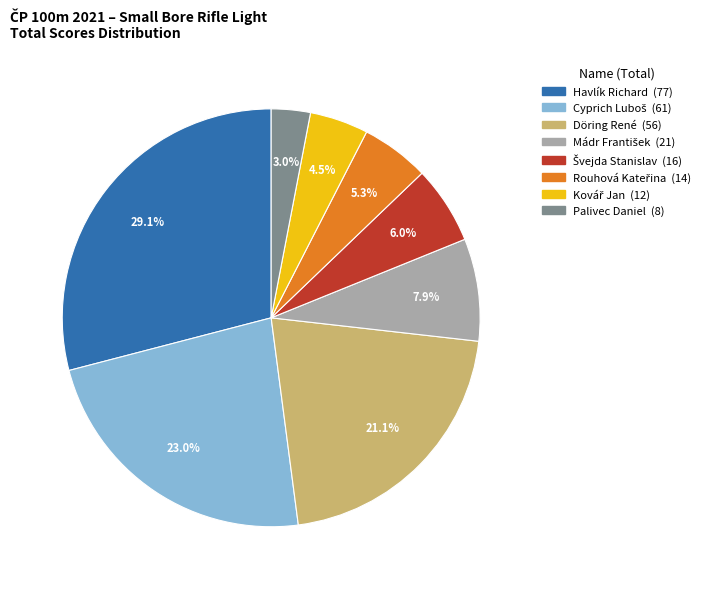

Is there a majority slice in this chart?

No